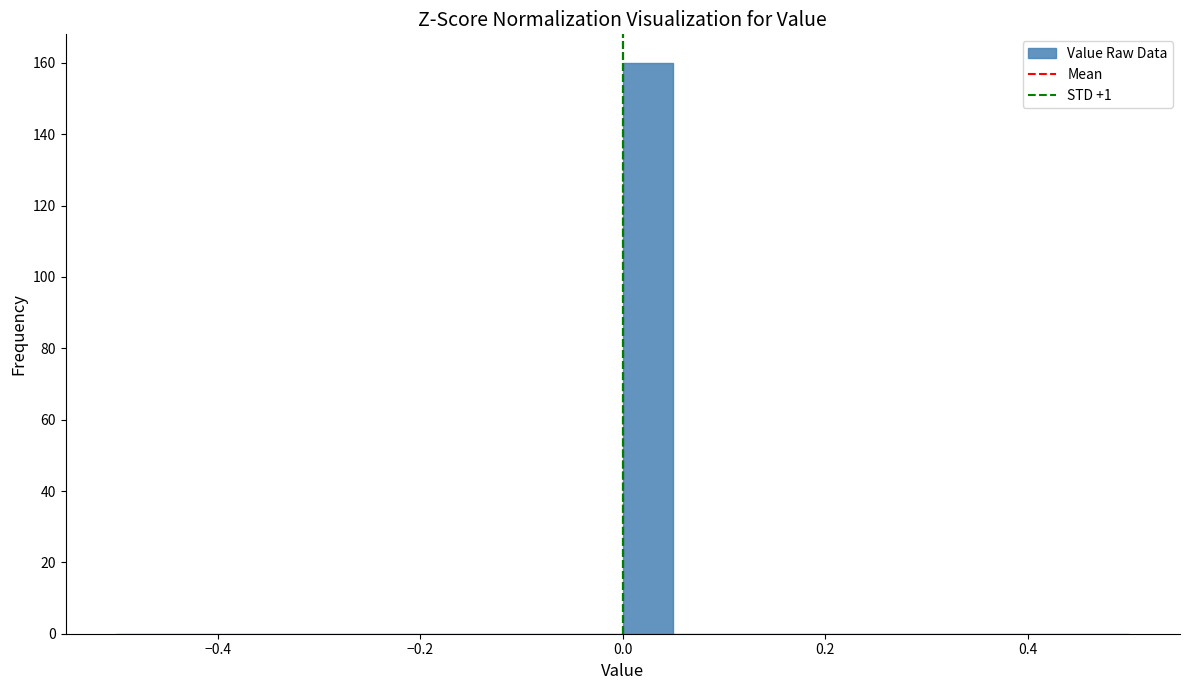

Read against the x-axis, roughly where is the centre of the tallest bar?

0.02